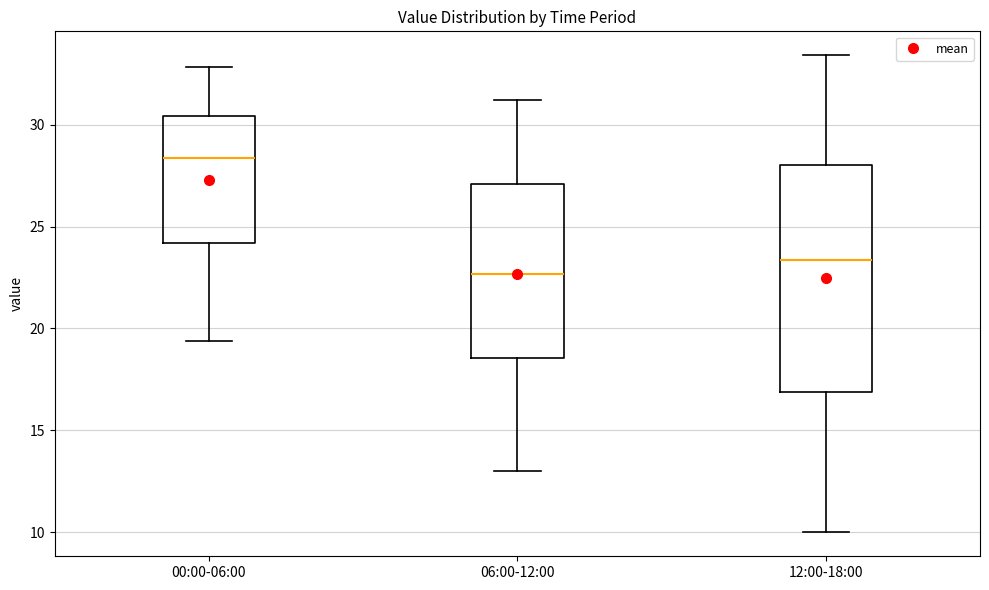

Which box is the tallest, from its lower edge to its upper edge?

12:00-18:00